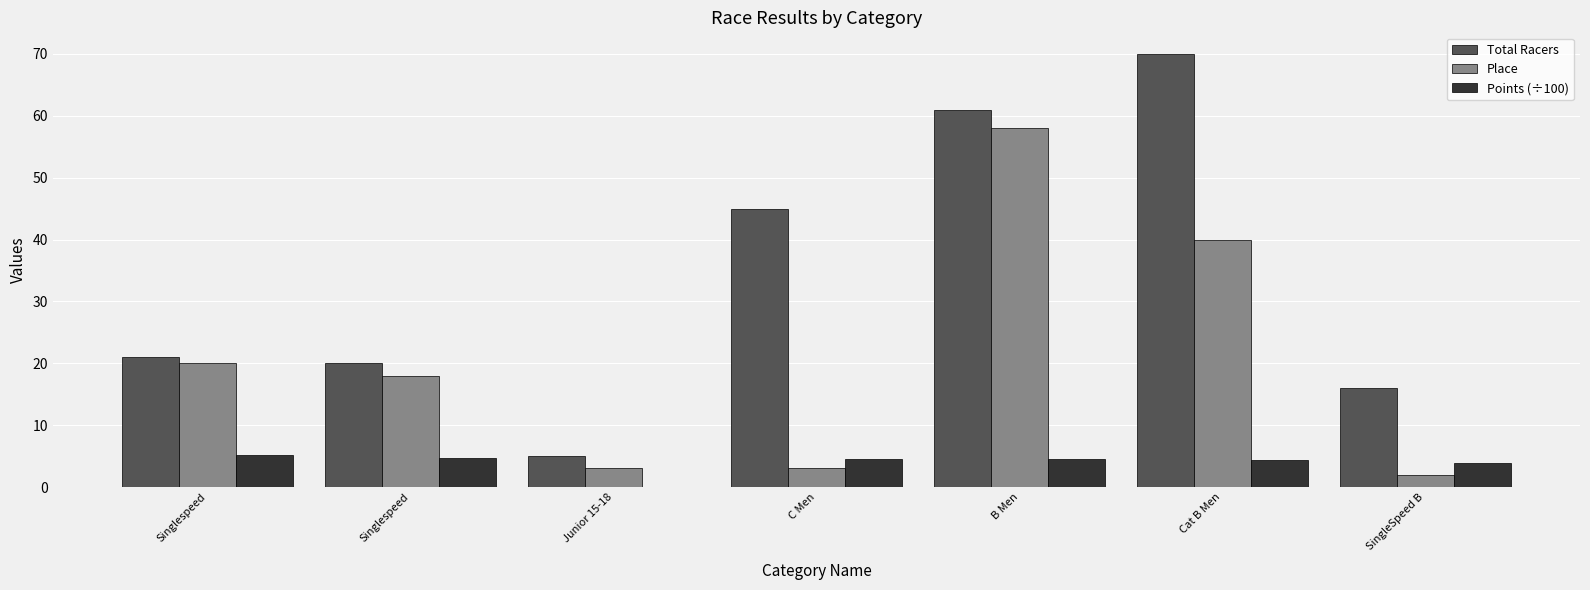

How many groups of bars are there?

7